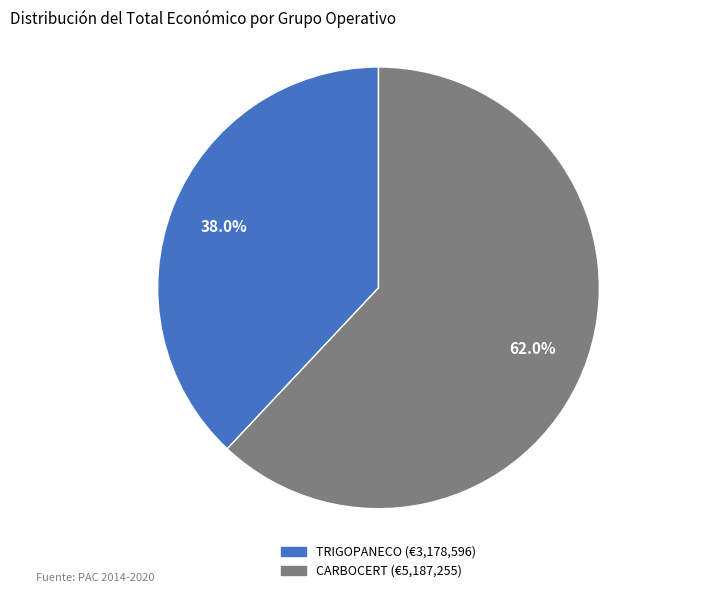

Combined, what portion of the pie is TRIGOPANECO and CARBOCERT?

100.0%